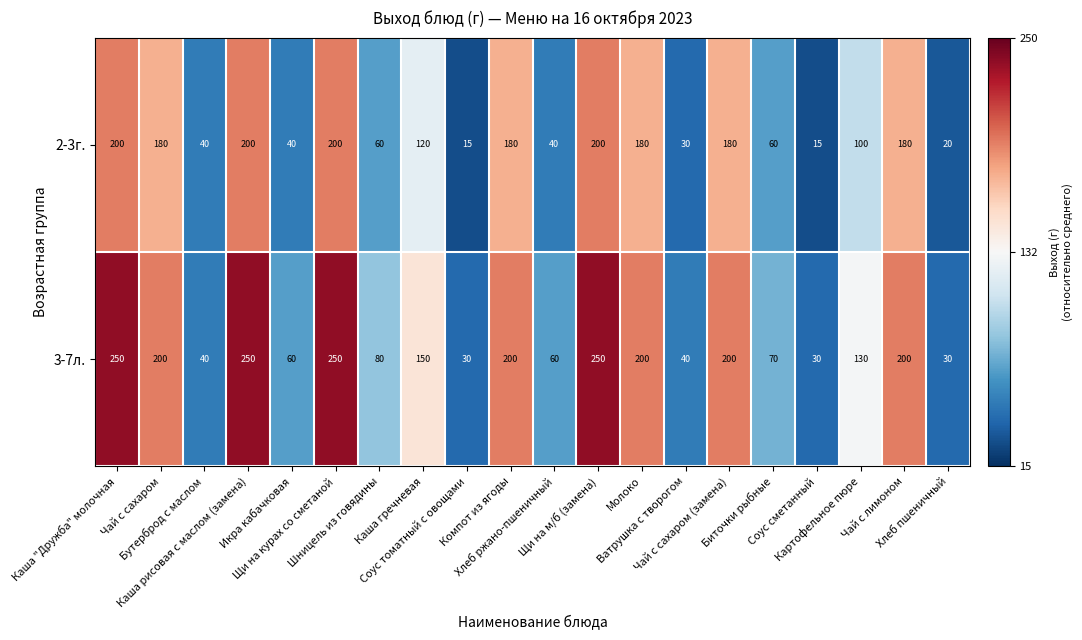

What is the average value of the 2-3г. series?

112